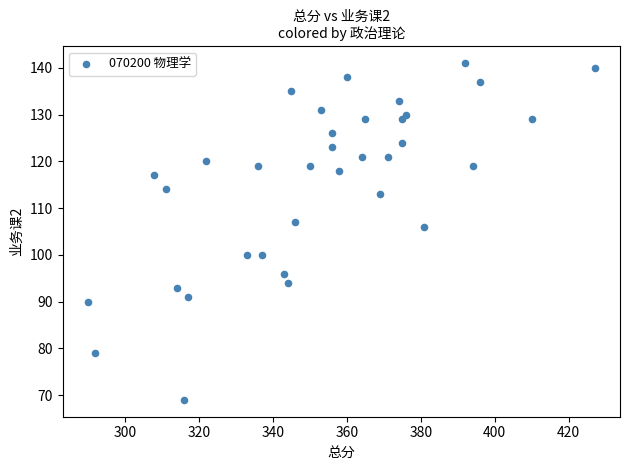

What is the range of Y values (max minus min)?

72